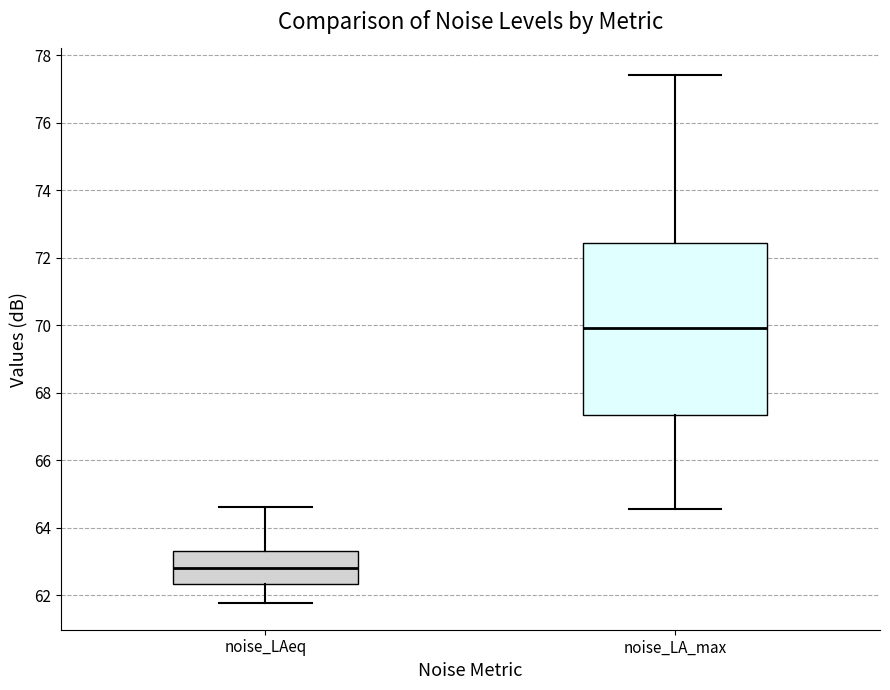

Reading left to right, read every box against the y-axis: the position of its median line, the range the box covers, and the ends of its whiskers. The values are not printed on the chart, so give them approximately, as read against the axis.

noise_LAeq: median 62.8, box 62.4 to 63.4, whiskers 61.8 to 64.6
noise_LA_max: median 70.0, box 67.4 to 72.4, whiskers 64.6 to 77.4